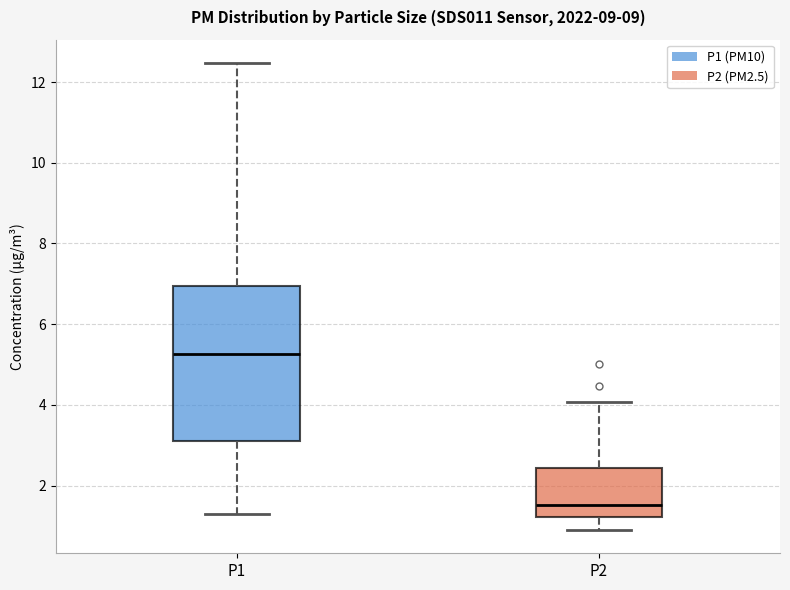

Reading left to right, read every box against the y-axis: the position of its median line, the range the box covers, and the ends of its whiskers. The values are not printed on the chart, so give them approximately, as read against the axis.

P1: median 5.2, box 3.0 to 7.0, whiskers 1.4 to 12.4
P2: median 1.6, box 1.2 to 2.4, whiskers 1.0 to 4.0